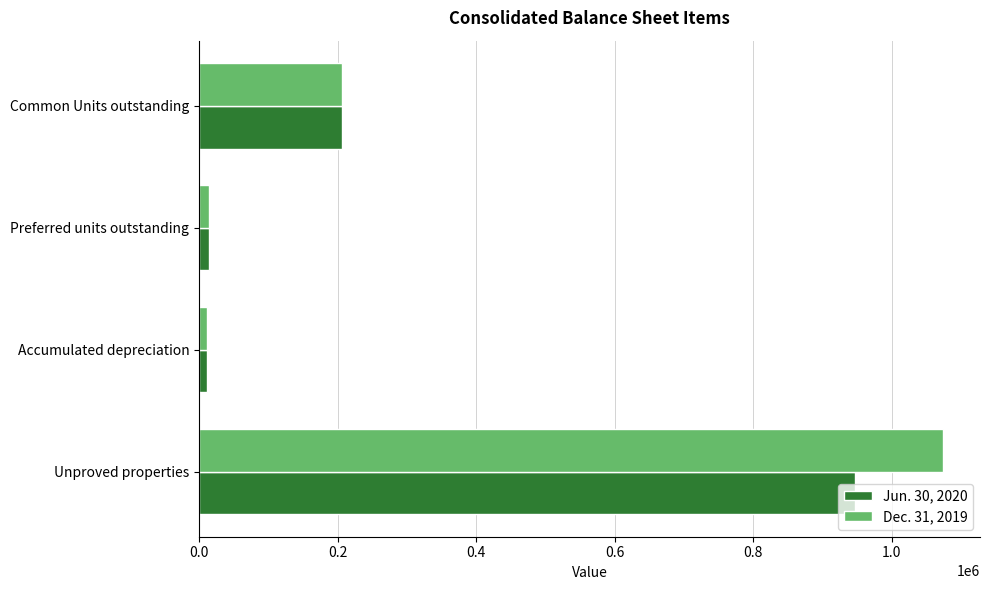

How many values in the Jun. 30, 2020 series are below 206709?

2